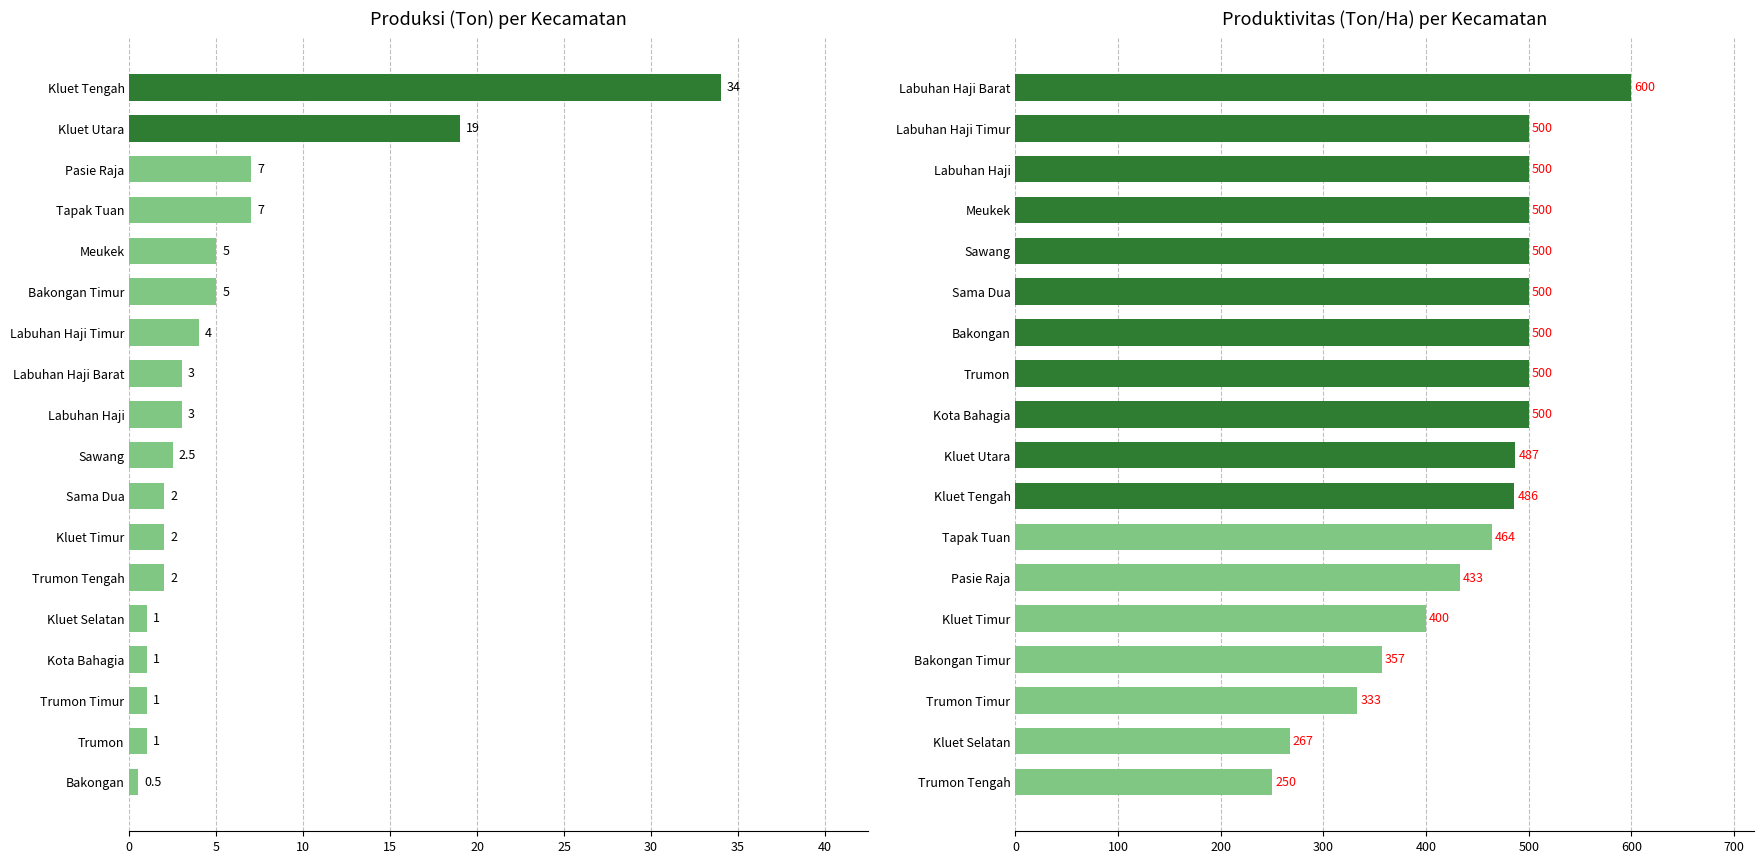

What value does the Produksi (Ton) series have at Labuhan Haji Barat?

3.0